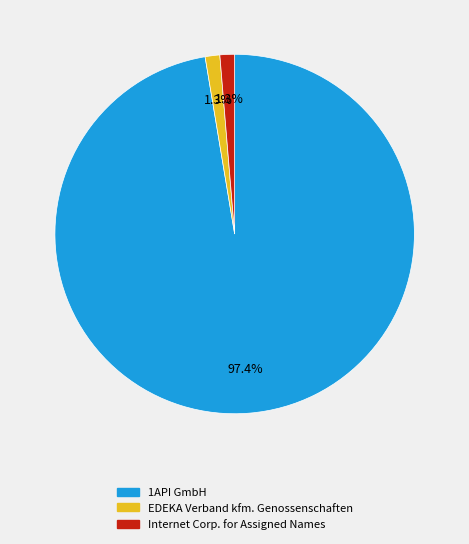

How many slices are in this pie chart?

3